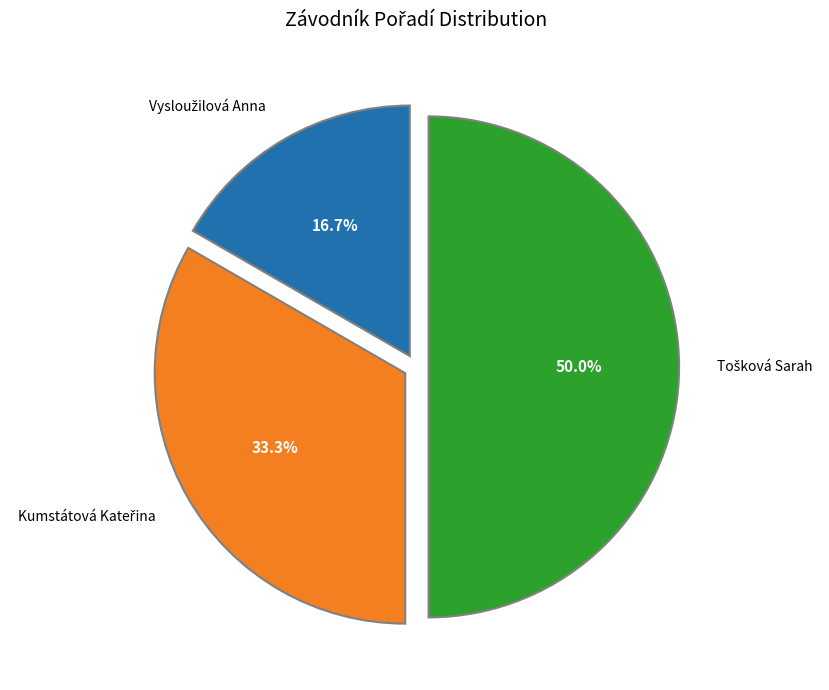

To the nearest percent, what is the average slice percentage?

33%